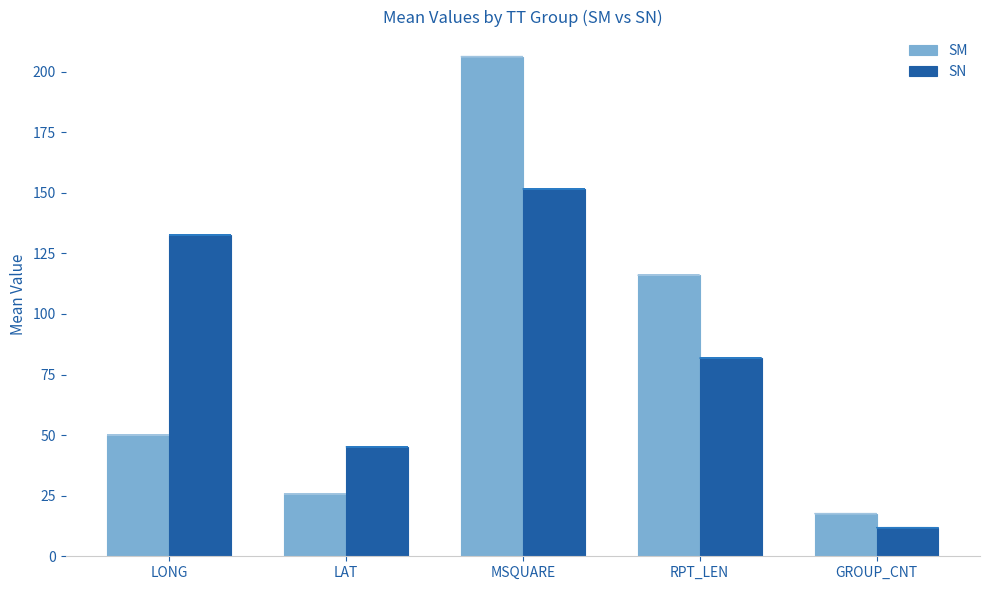

How many distinct data groups are displayed?

2